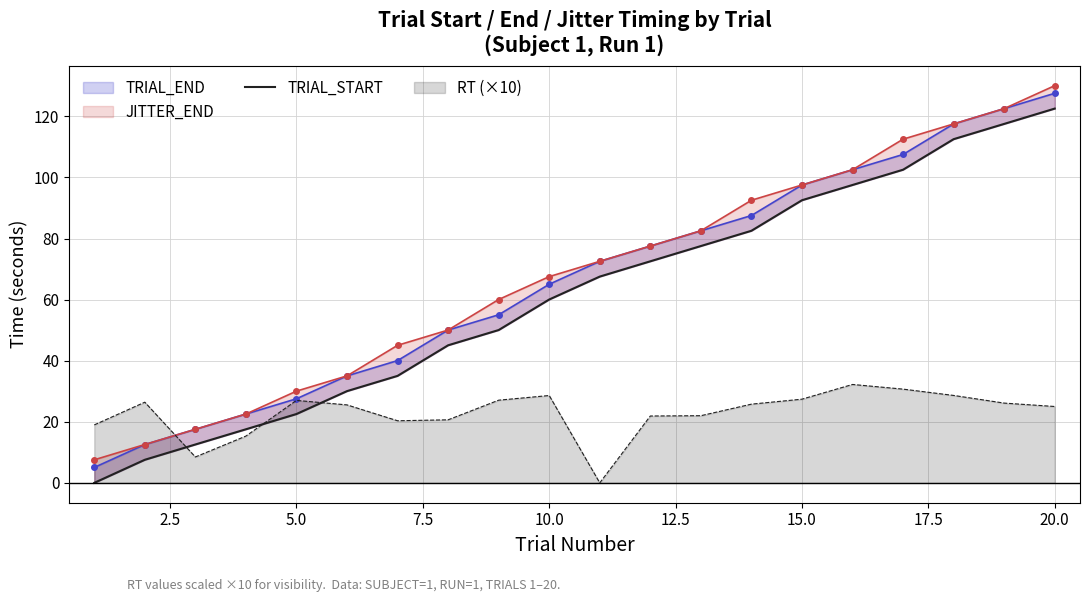

The RT (×10) series shows 38.0 at 20.0. True or false?

False